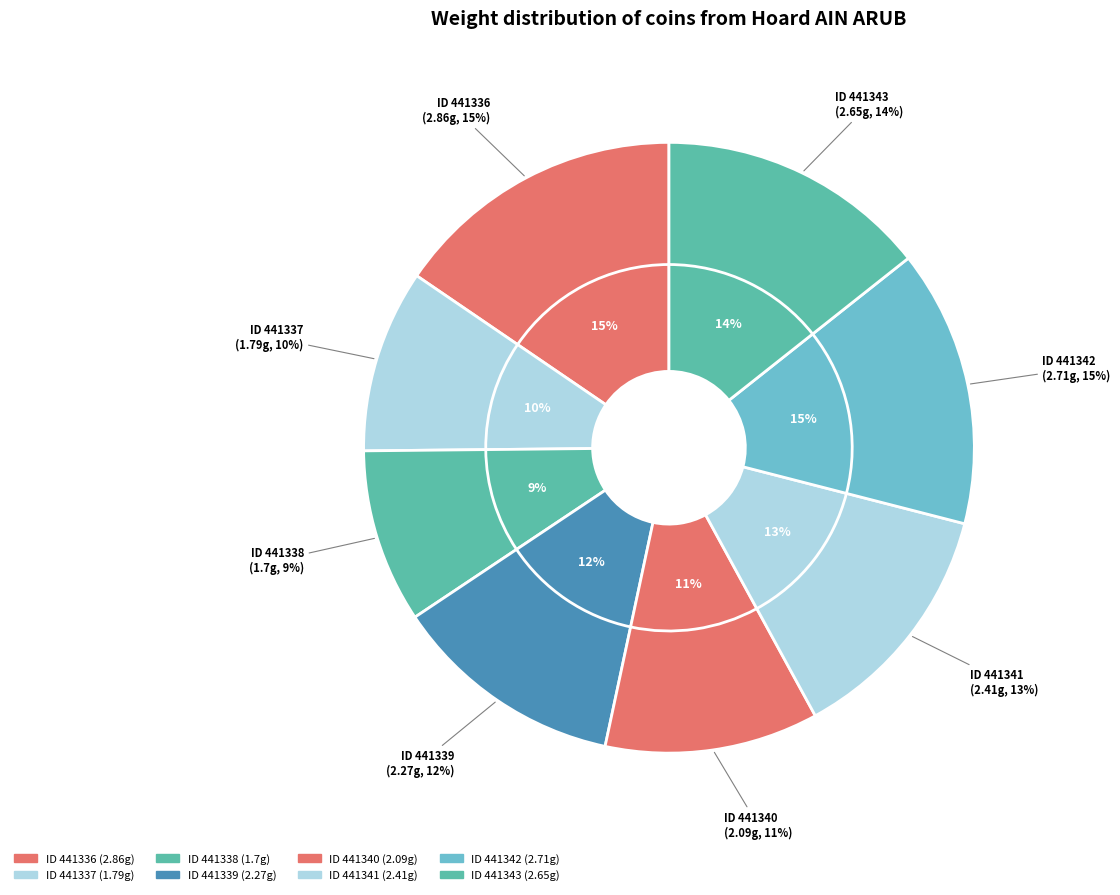

Which slice is the smallest?

441338